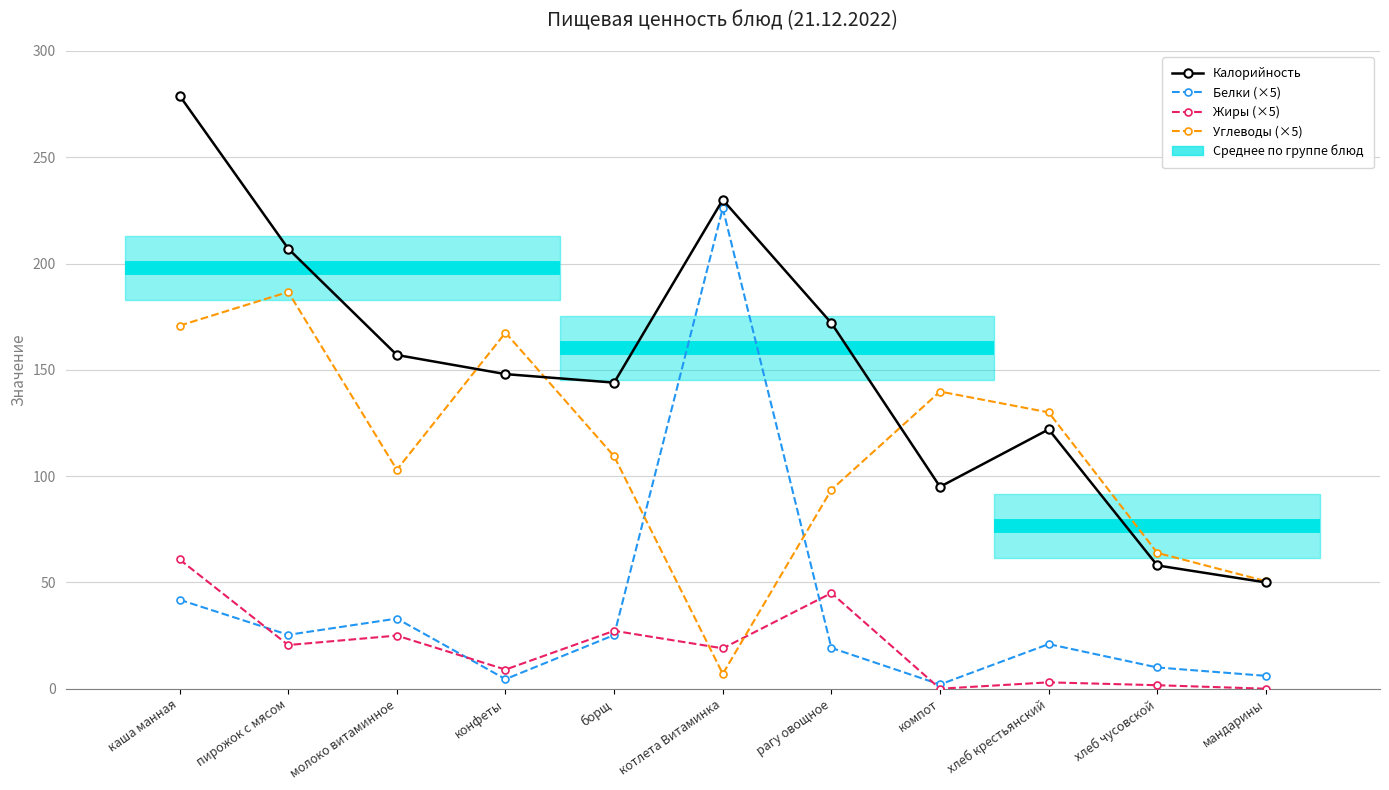

What is the average value of the Углеводы (×5) series?

111.1